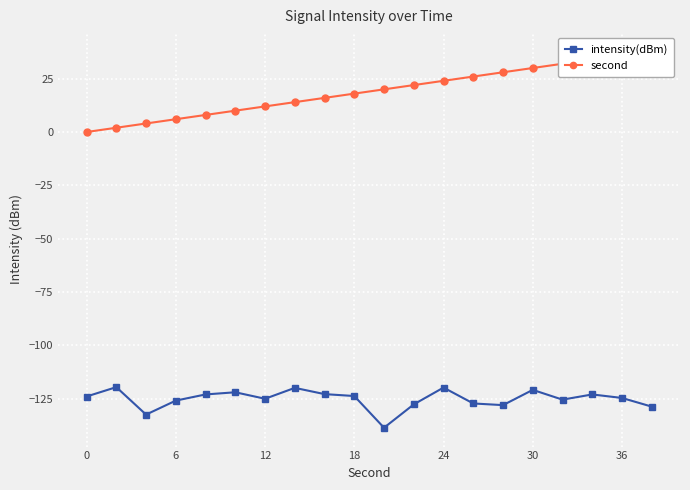

What is the difference between the maximum and minimum values in the intensity(dBm) series?

19.0